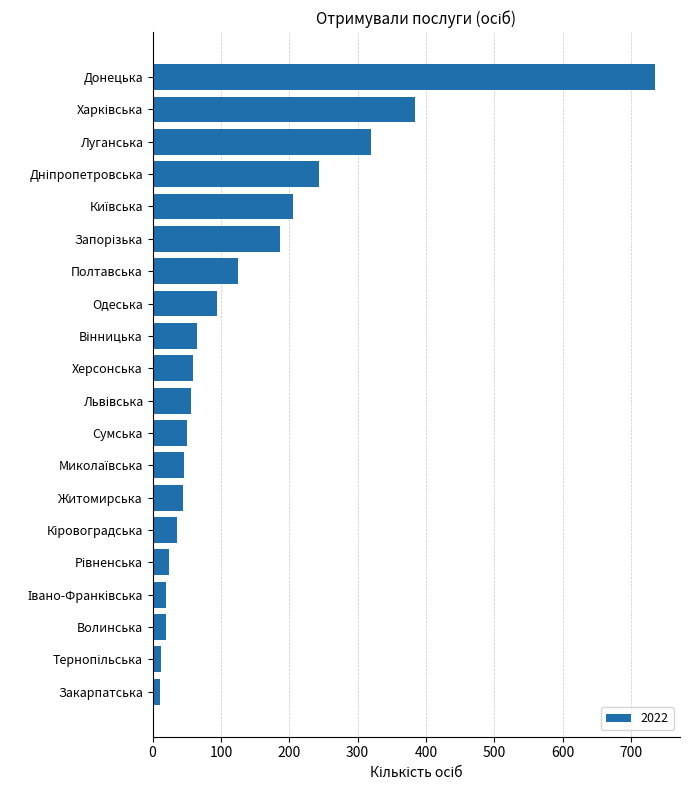

Are the bars grouped side by side (vs. stacked)?

No